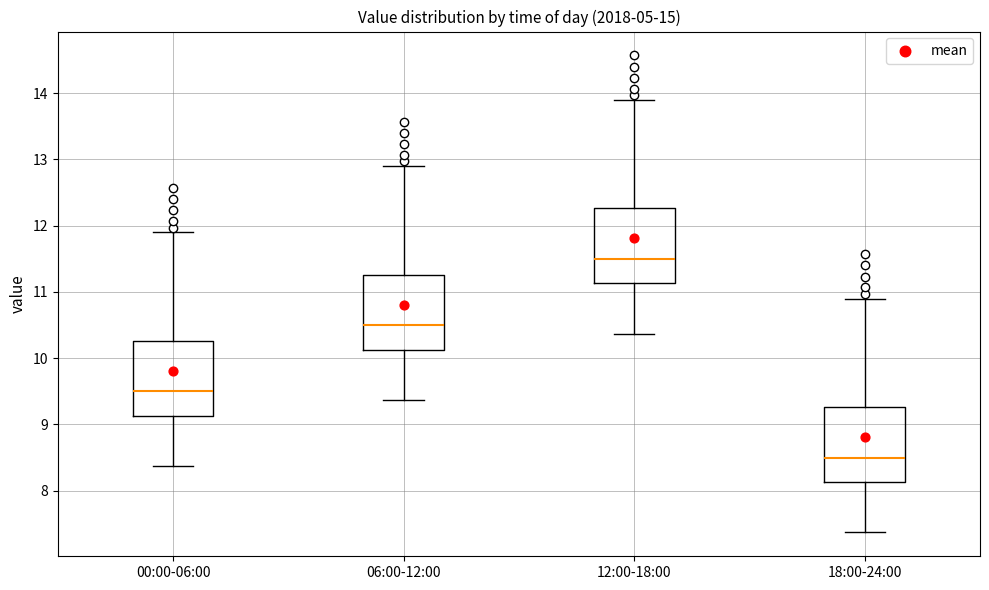

Which box's median line is the lowest?

18:00-24:00